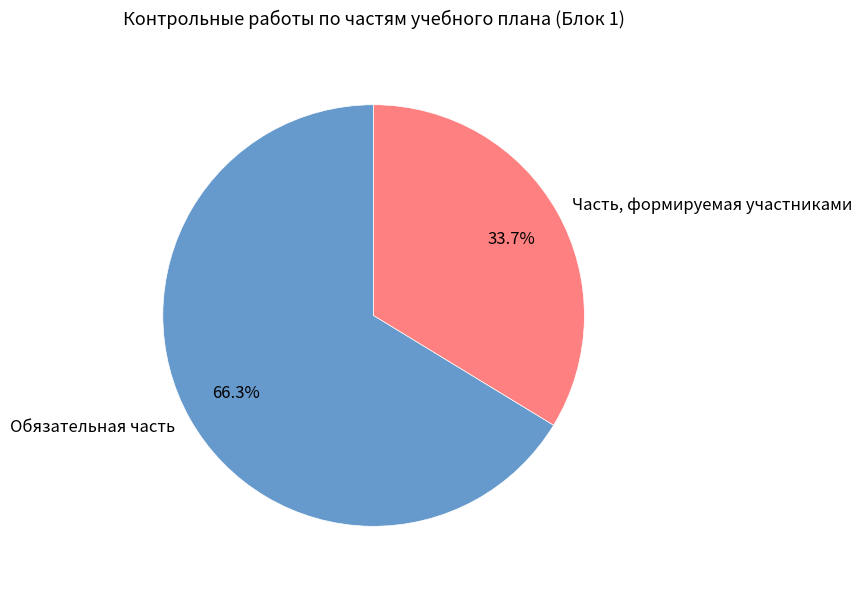

To the nearest percent, what percentage of the pie is Часть, формируемая участниками?

34%